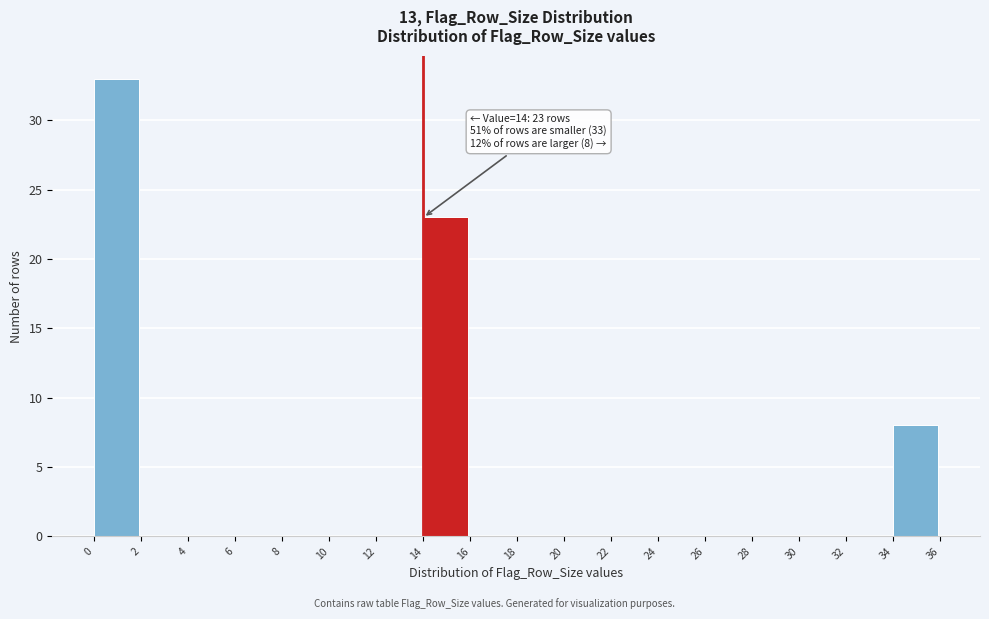

Over which range of the x-axis is the bar tallest?

0 to 2